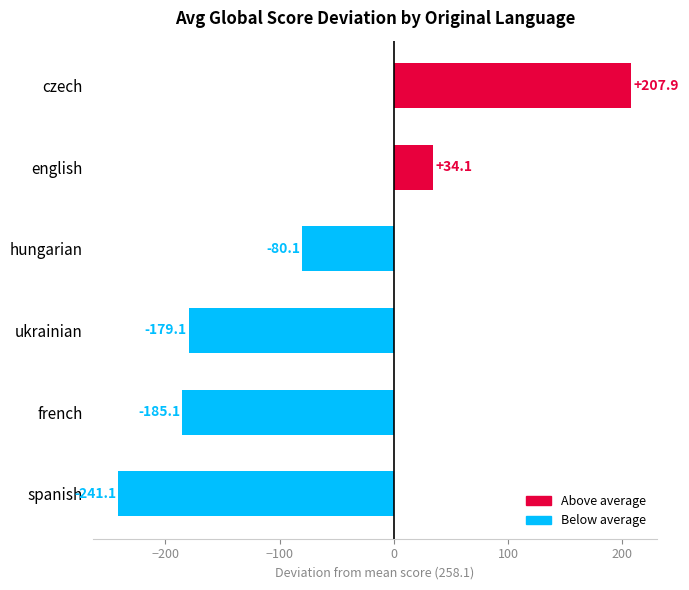

At which category does the chart reach its peak across all series?

czech